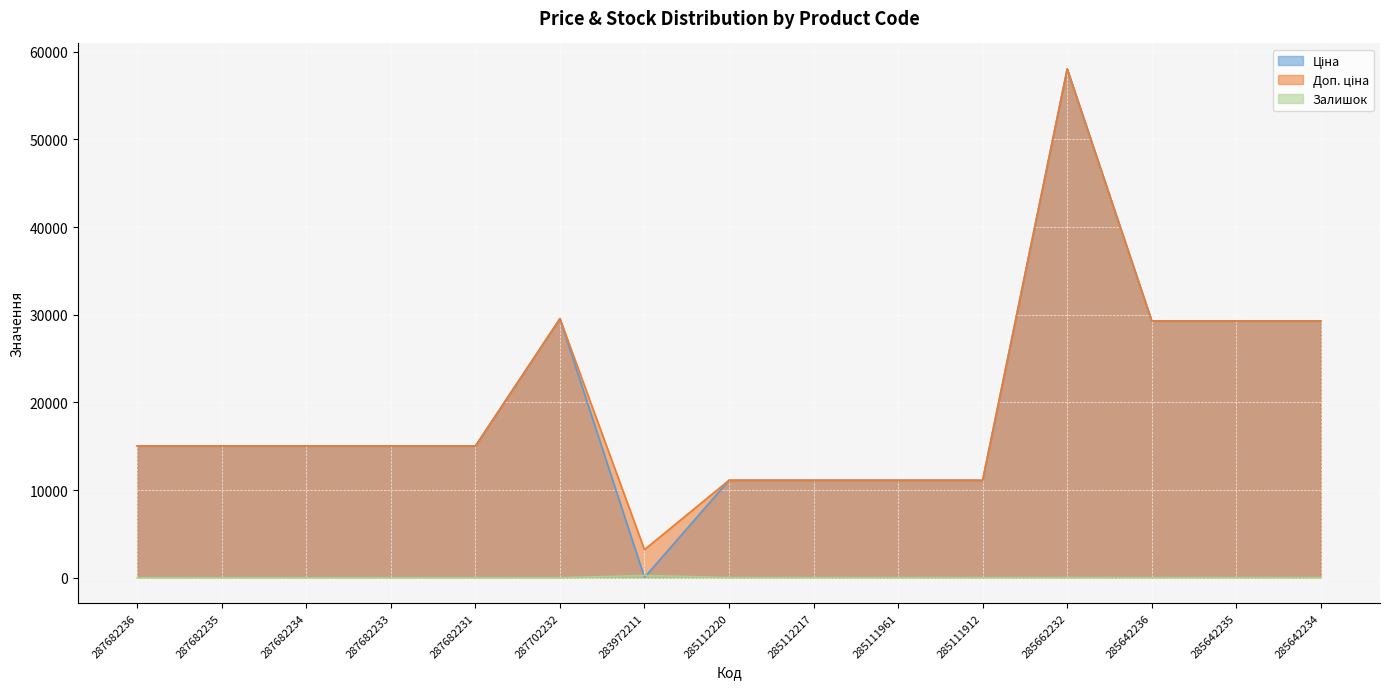

List the labels in order of Залишок value, largest first.

283972211, 285112220, 285112217, 285111961, 285111912, 285662232, 285642236, 285642235, 285642234, 287682236, 287682235, 287682234, 287682233, 287682231, 287702232